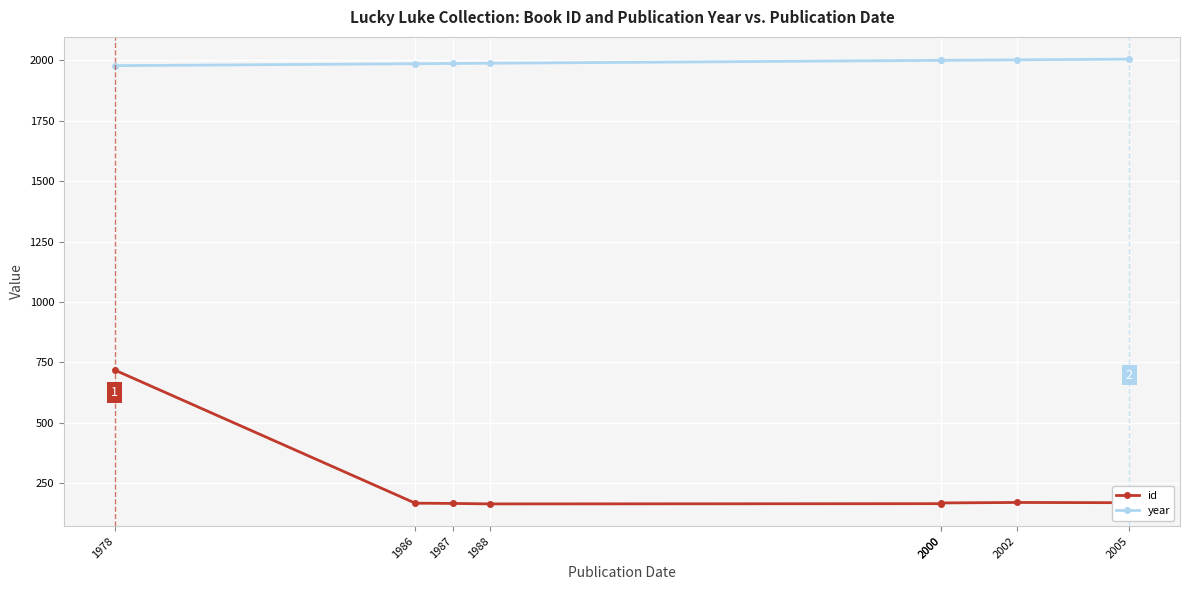

What is the value of the id point at the 4th from the left?

165